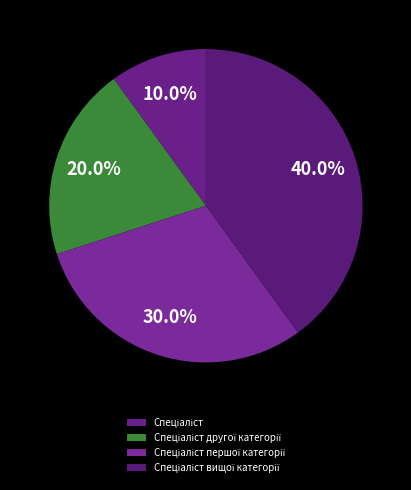

The Спеціаліст slice represents 16% of the pie. True or false?

False